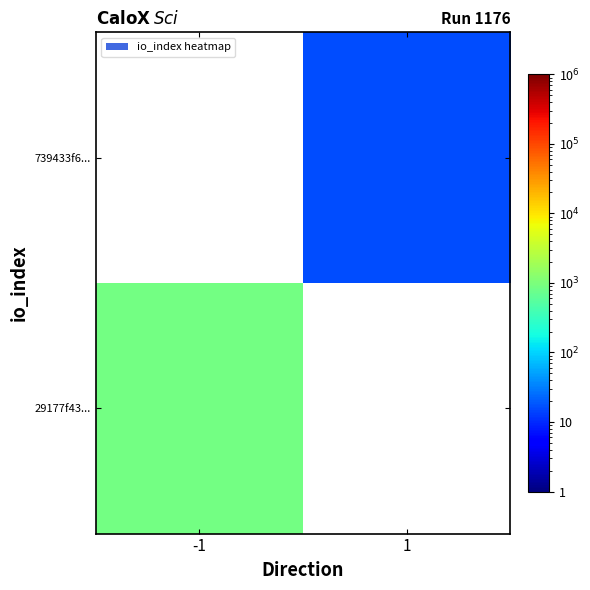

Count the number of categories in the chart.

2